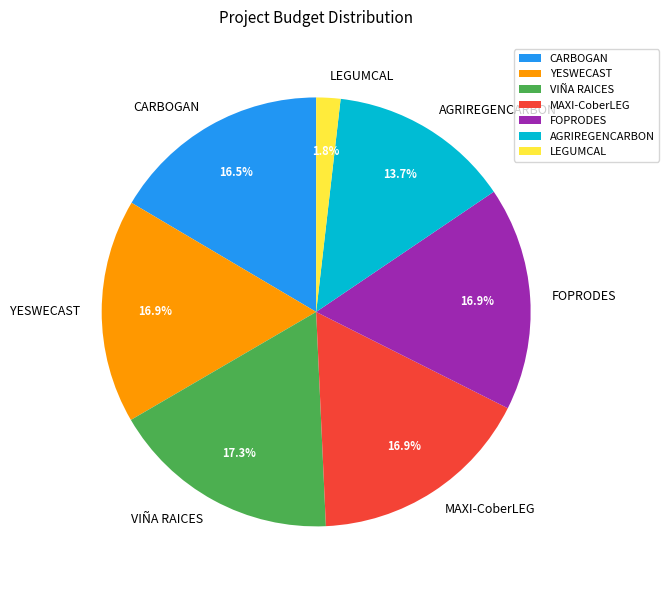

Which category has the smallest portion of the pie?

LEGUMCAL